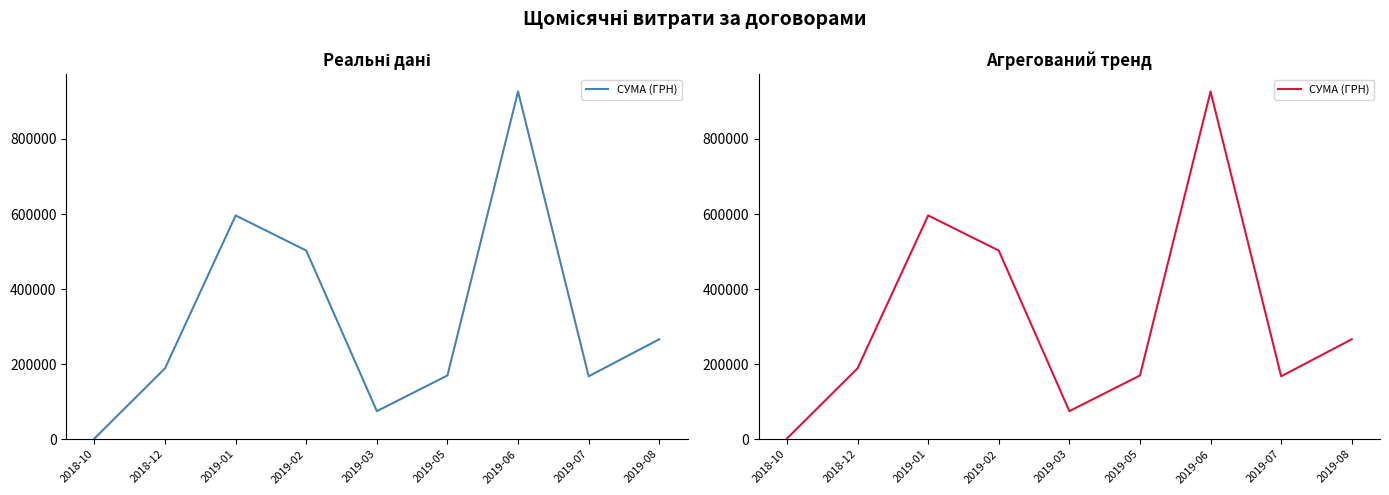

True or false: the data has more than 2 interior local peaks.

False